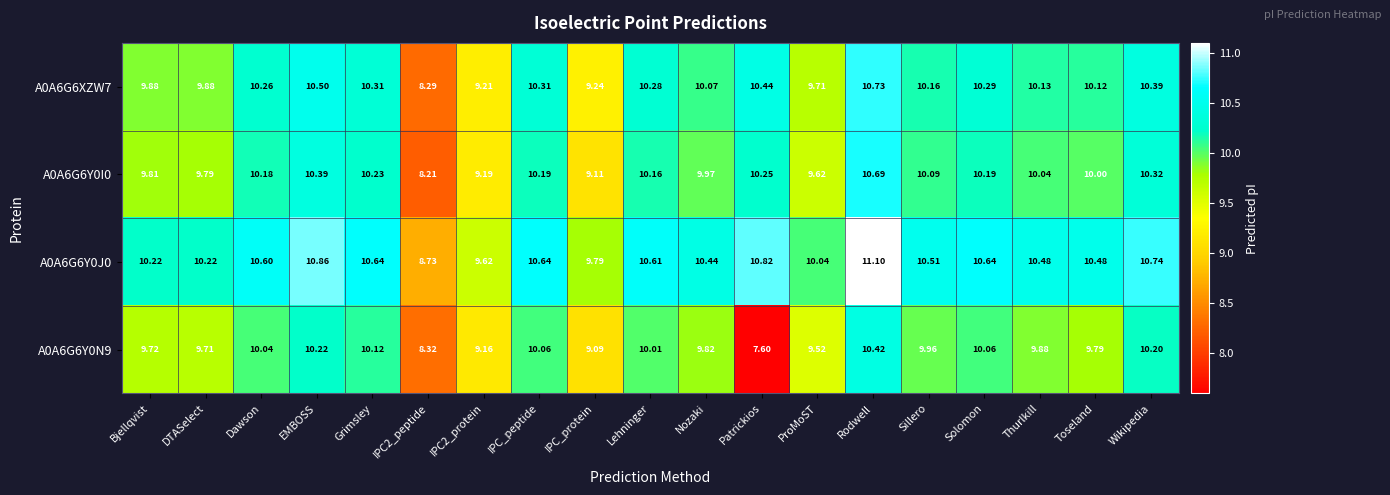

Where does the A0A6G6Y0J0 series first go above 10?

Bjellqvist